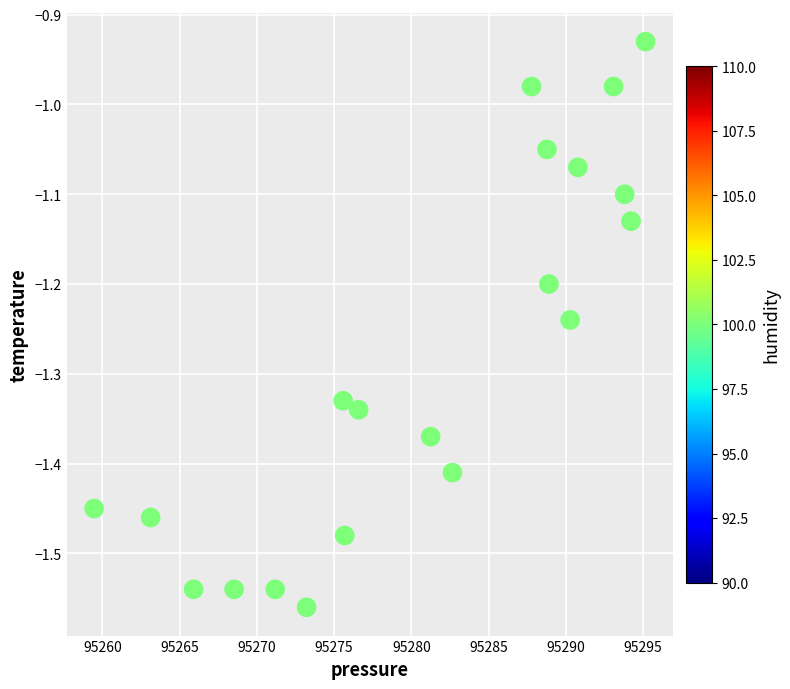

What is the range of X values (max minus min)?

35.7